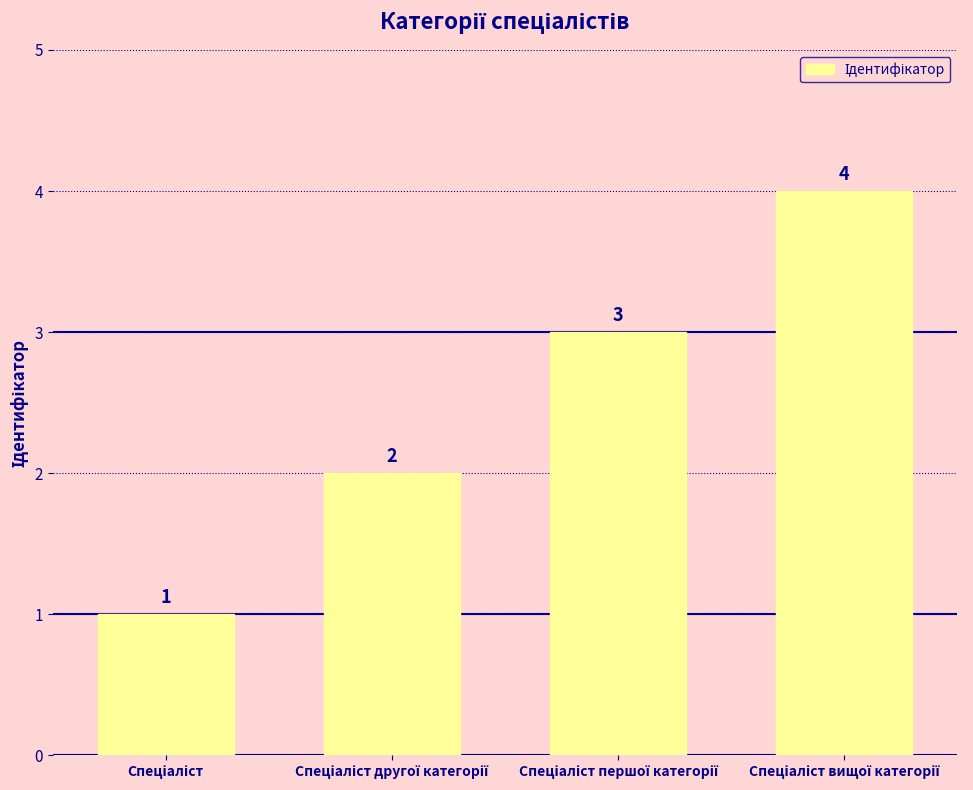

What is the sum of all values?

10